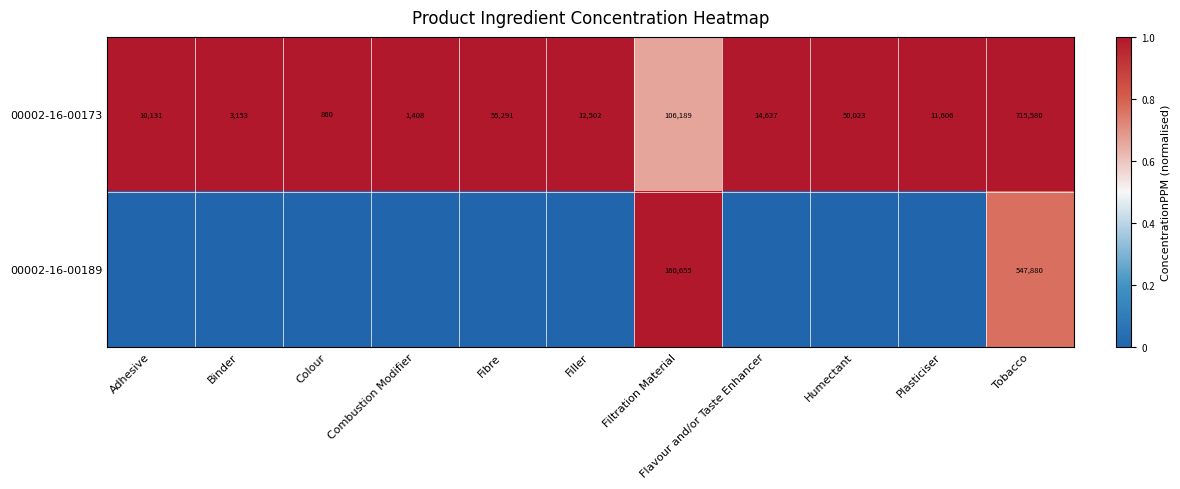

Where is 00002-16-00173 nearest to the value 358220?

Filtration Material